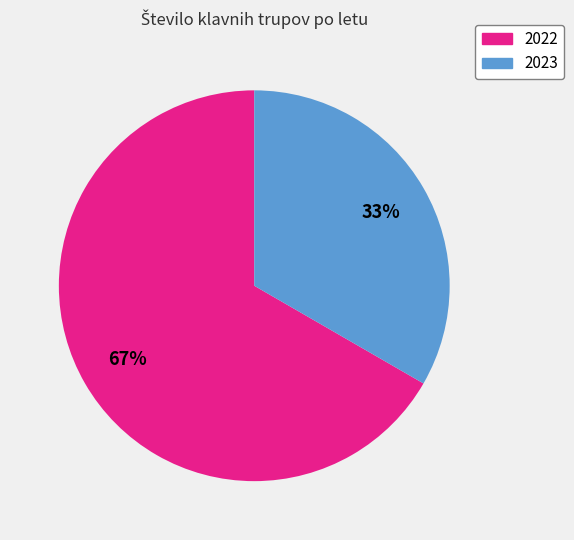

To the nearest percent, what is the average slice percentage?

50%